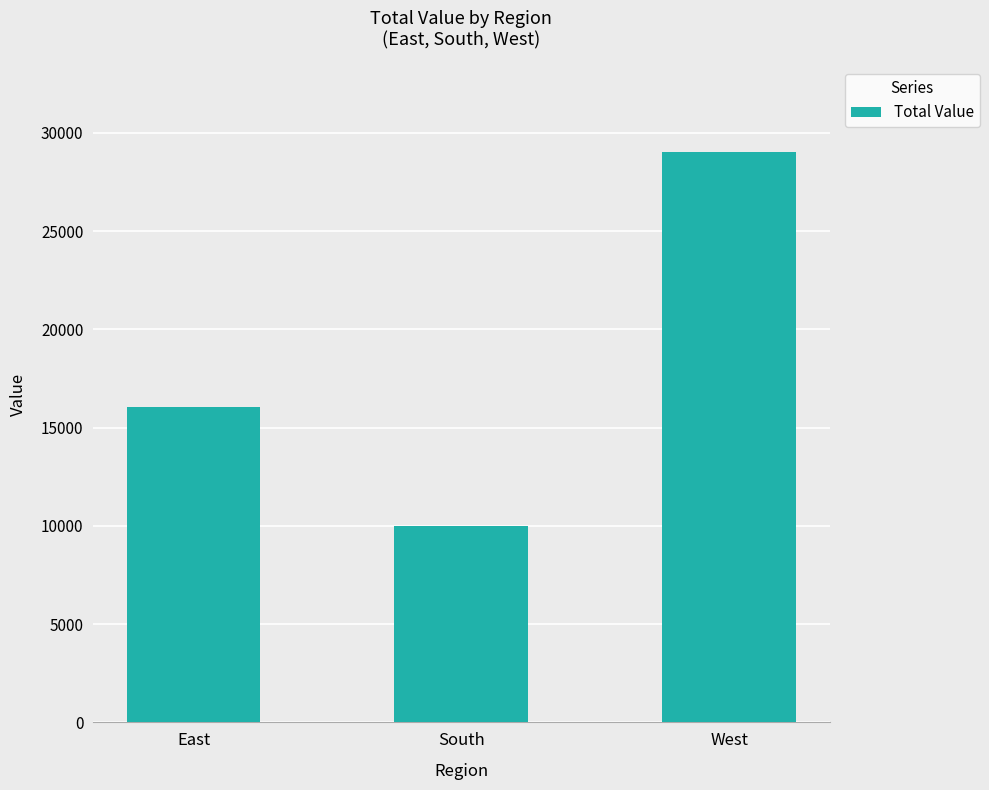

At which category does the chart reach its minimum across all series?

South